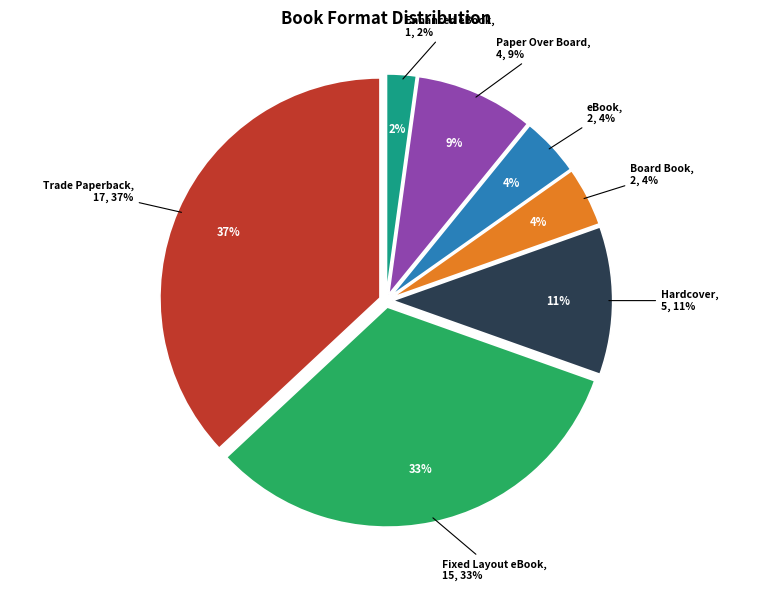

How many segments does this pie chart have?

7